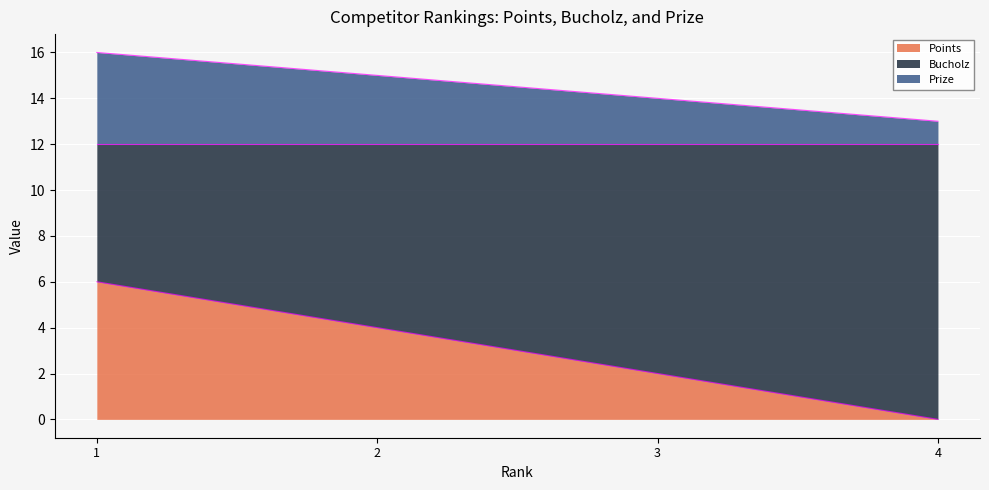

What is the total value across all series at 4?

13